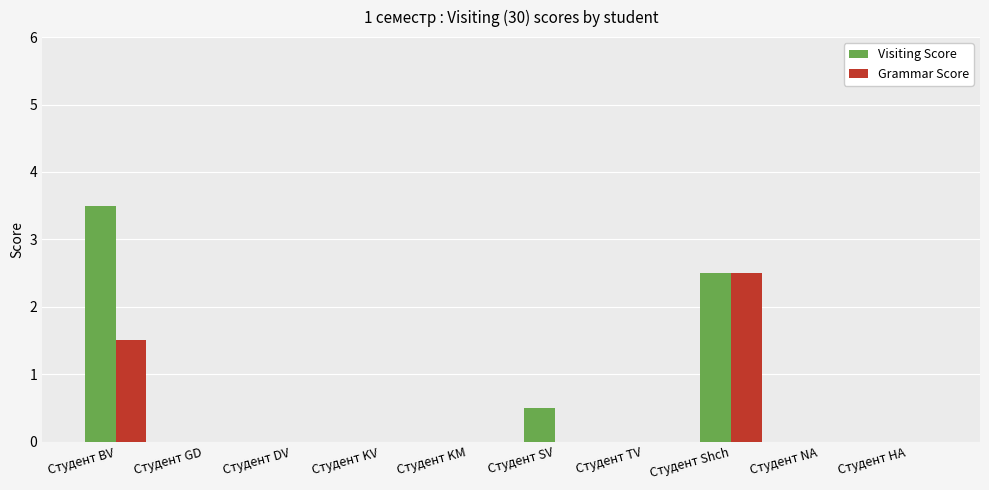

Count the number of data series in this chart.

2